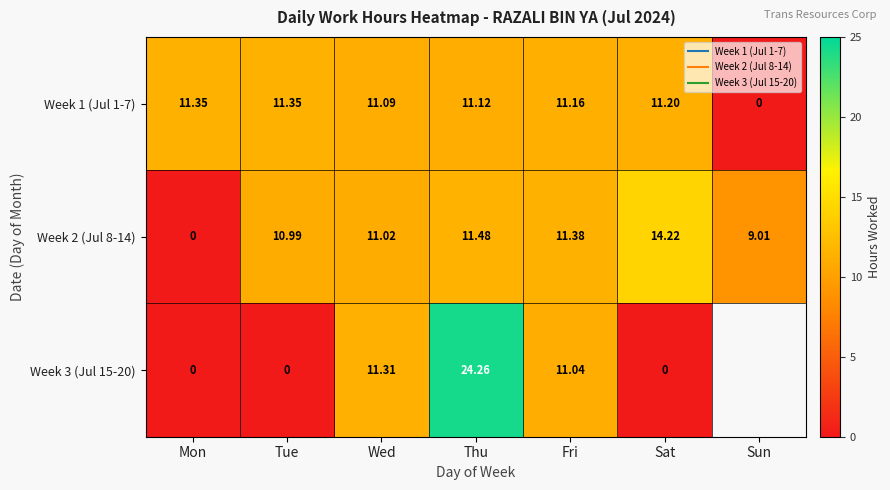

Which series has the widest spread of values?

Week 3 (Jul 15-20)